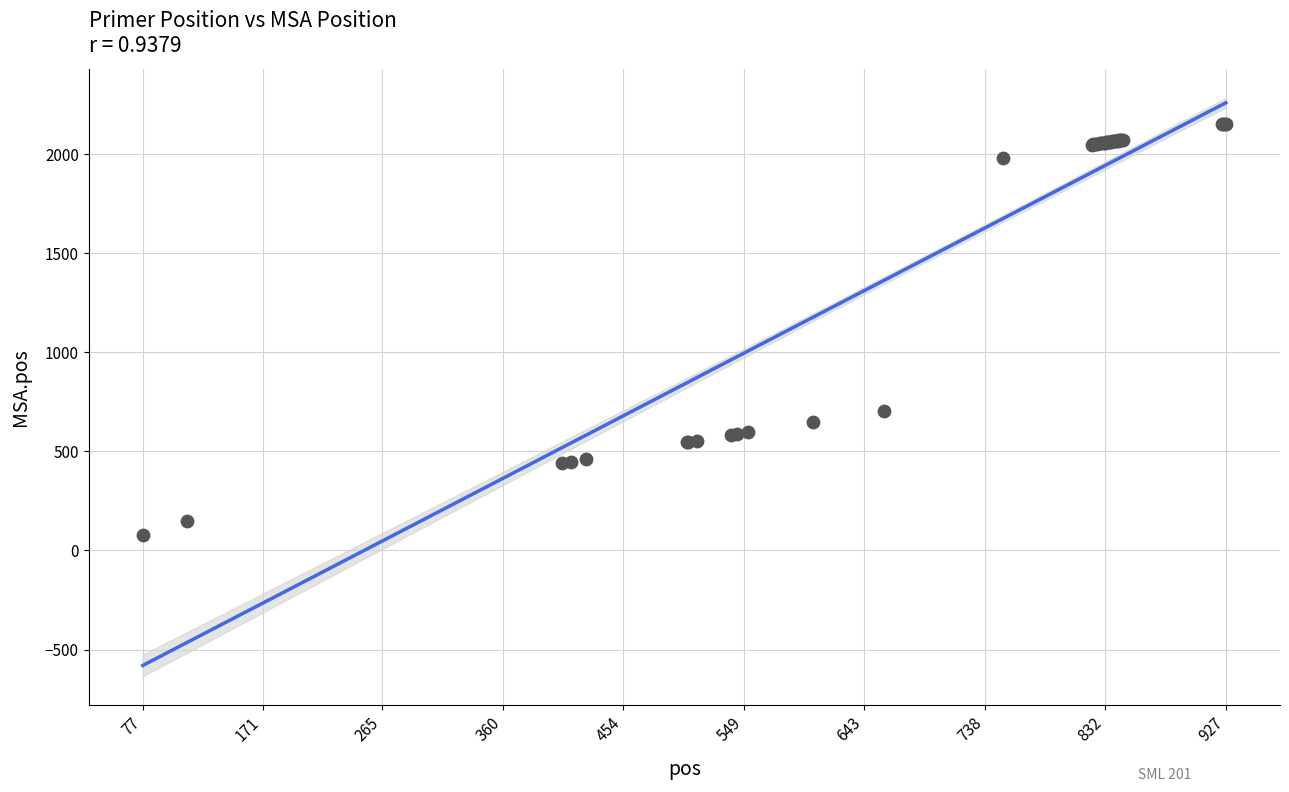

What Y value in the scatter plot is closest to 1116?

704